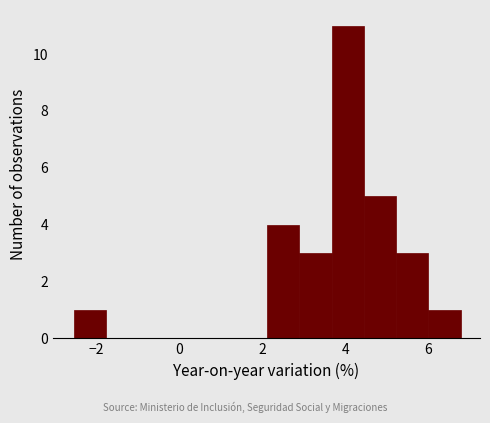

Around what value on the x-axis is the tallest bar? Give the approximate position of its centre, as read against the axis.

4.0